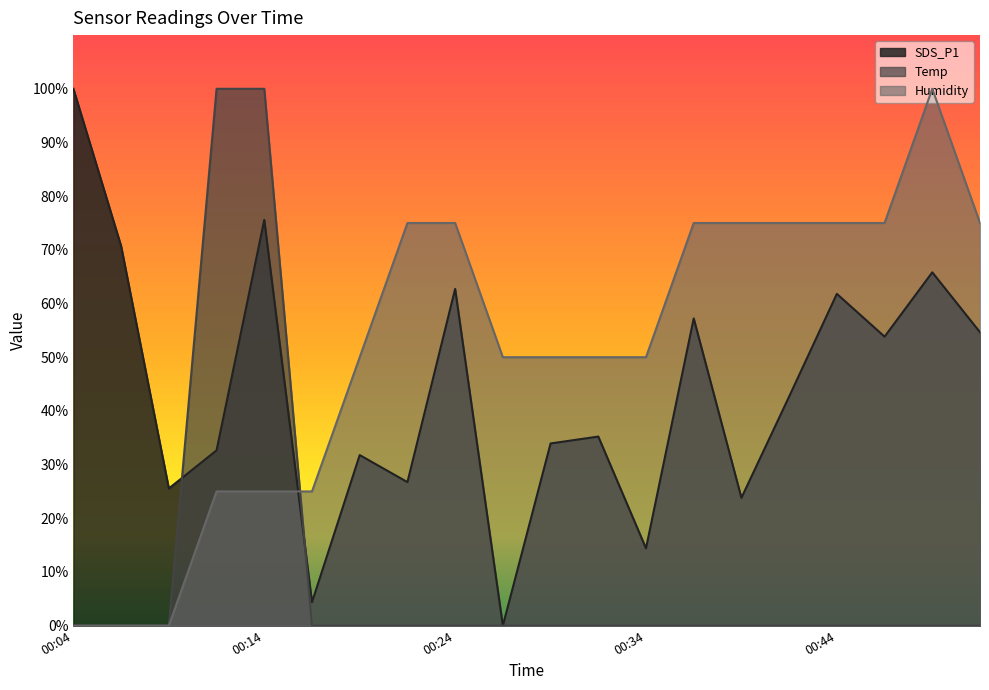

Rank the series at 00:27 from highest to lowest value.

Humidity, SDS_P1, Temp